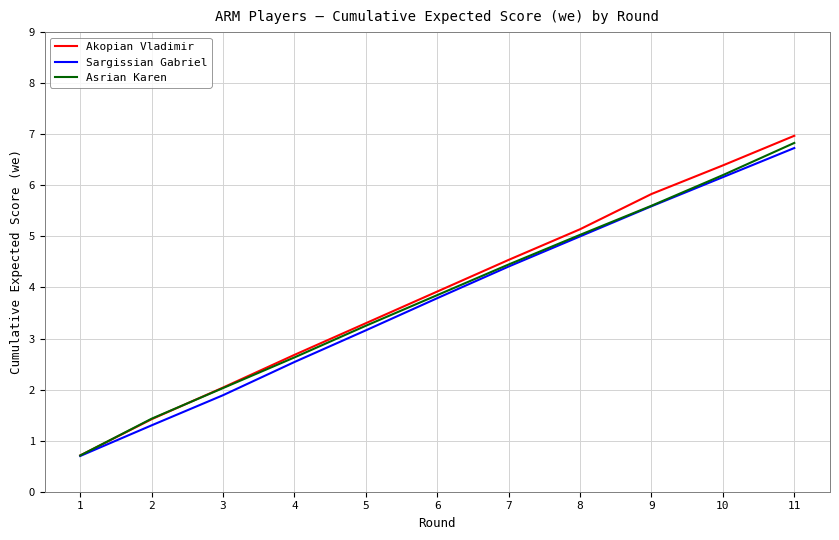

What are all the series names shown in the legend?

Akopian Vladimir, Sargissian Gabriel, Asrian Karen